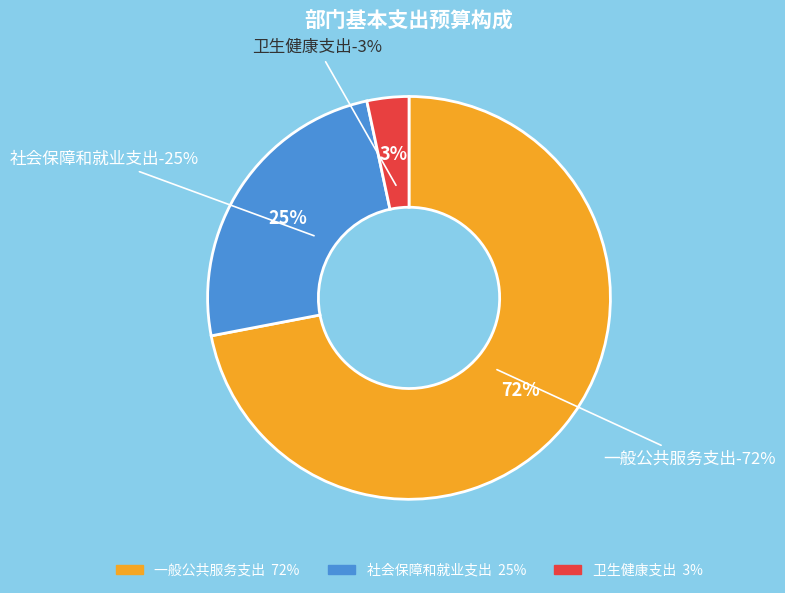

Which has a higher value, 卫生健康支出 or 一般公共服务支出?

一般公共服务支出